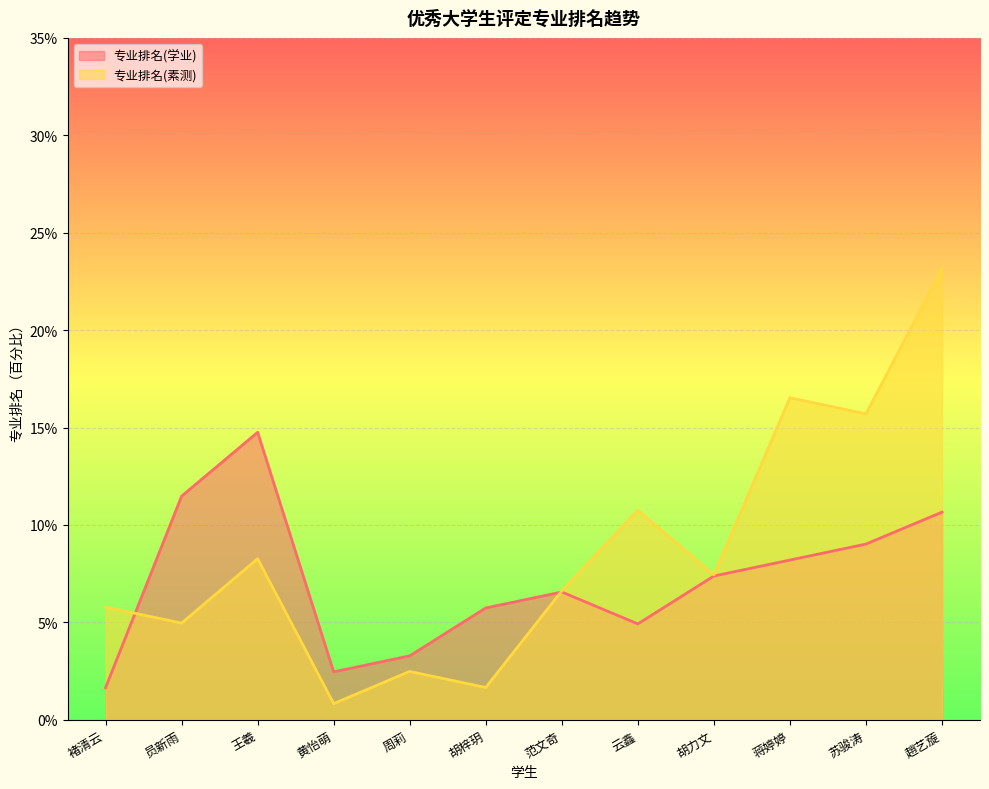

How many lines are shown in the chart?

2